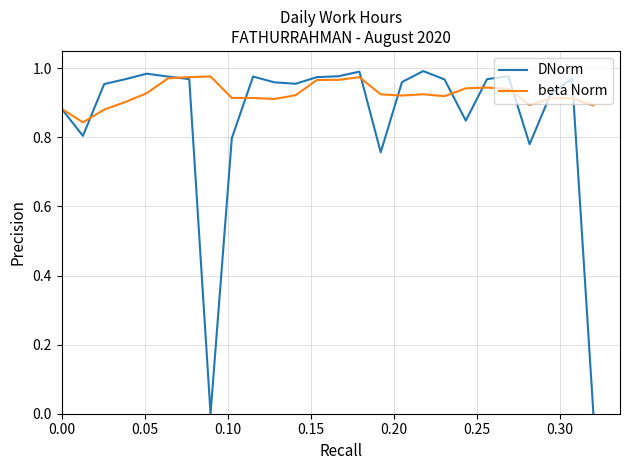

True or false: DNorm and beta Norm cross at least once.

True